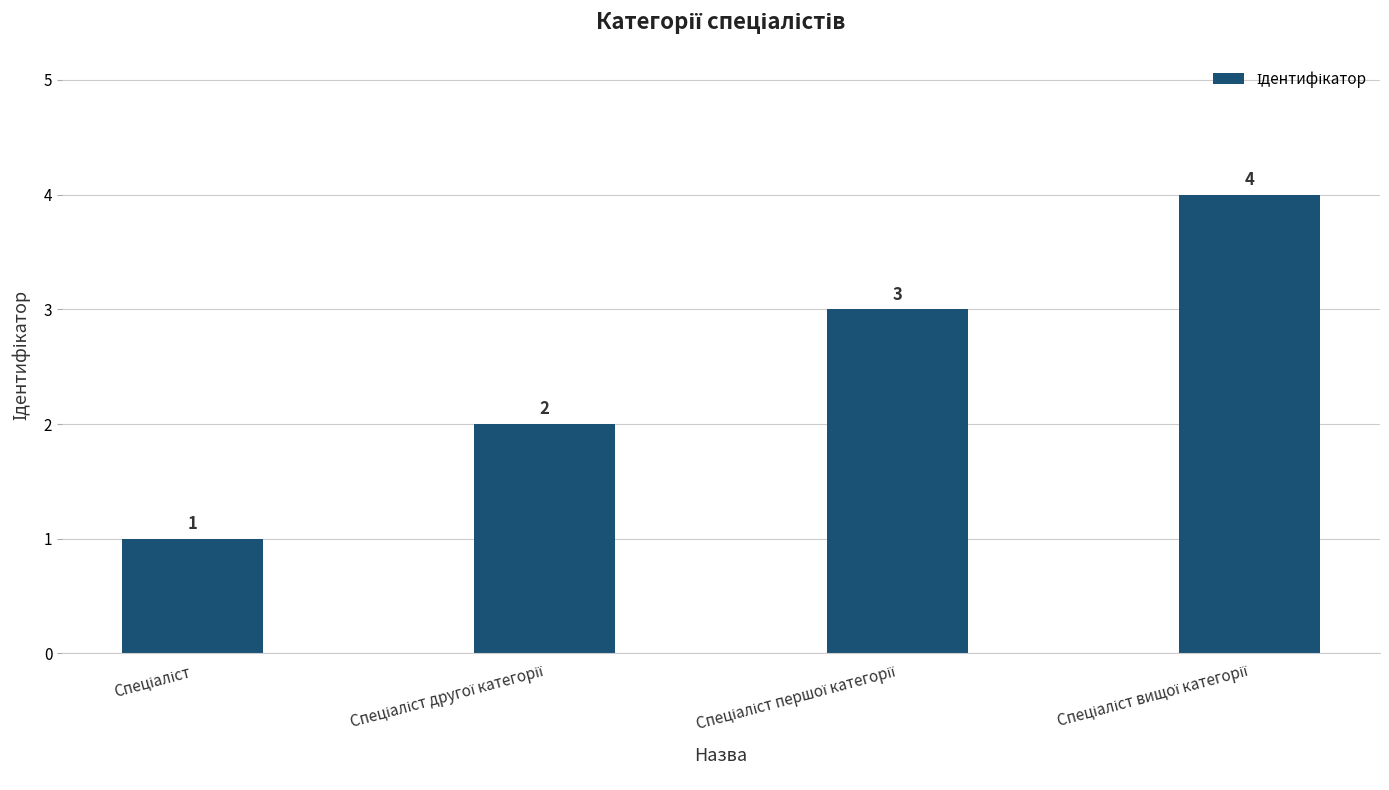

What is the sum of all values?

10